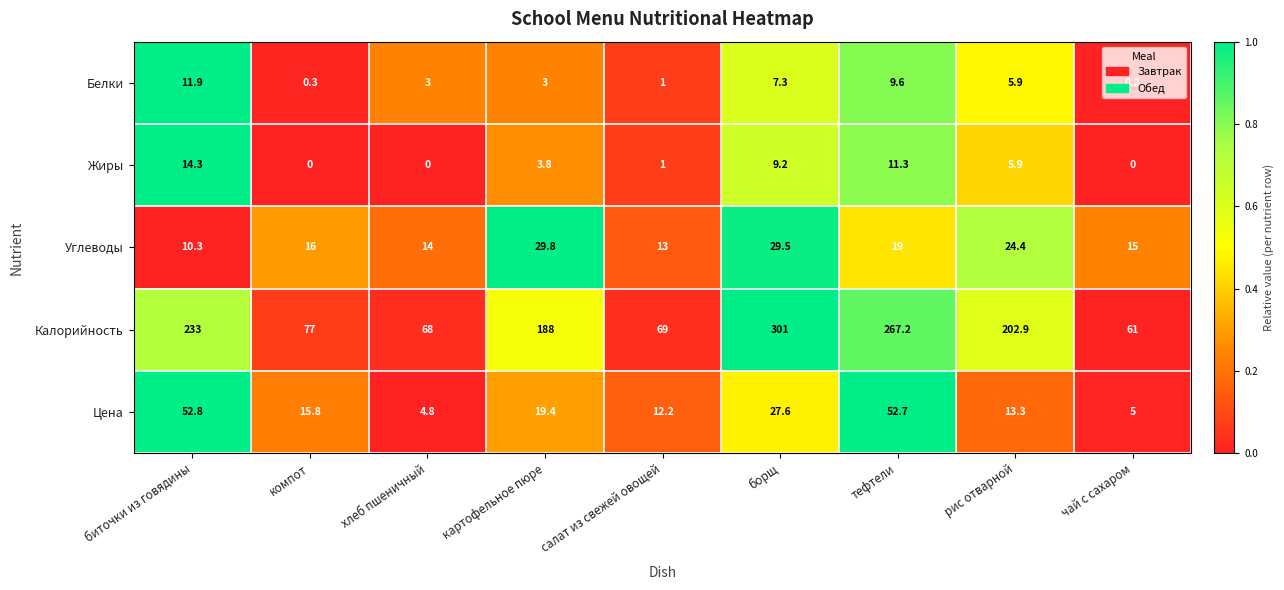

What is the difference between the Углеводы values at борщ and тефтели?

10.5